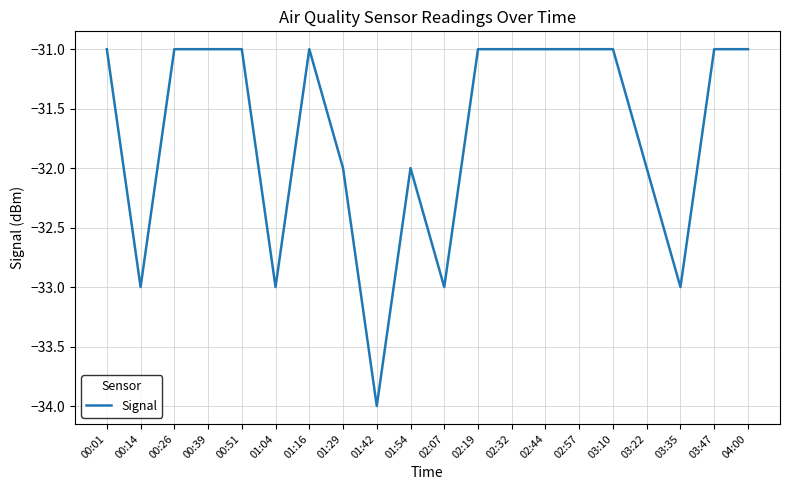

What is the sum of all values?

-634